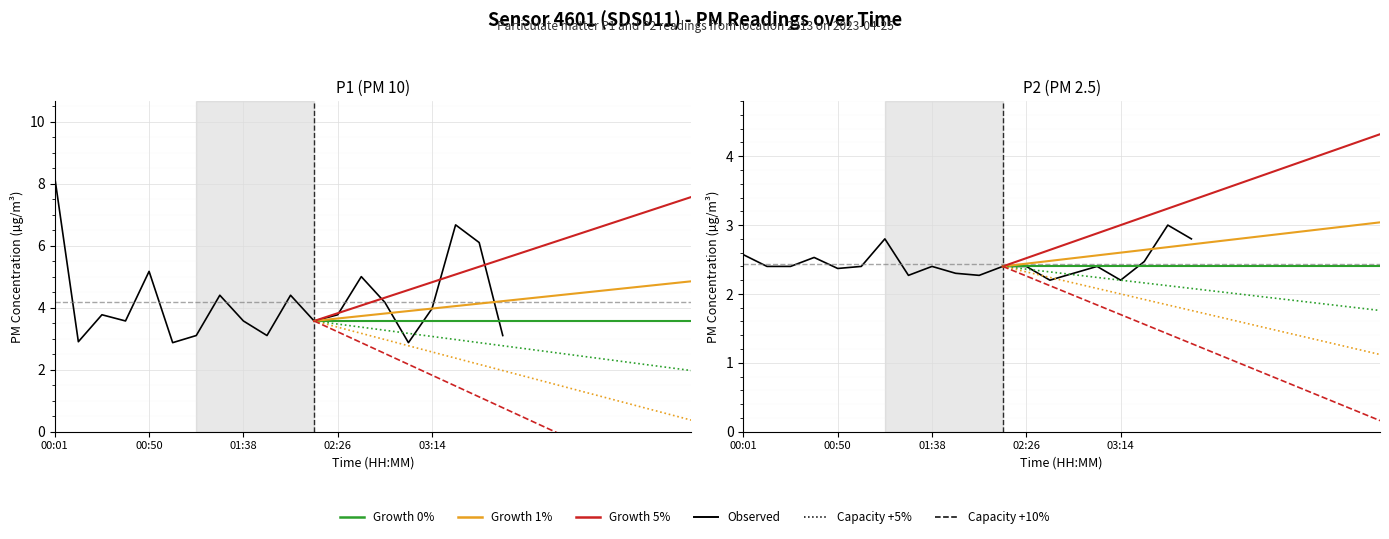

Reading right to left, extract all data points from this chart.

P1: 3.1	6.1	6.7	4.0	2.9	4.2	5.0	3.8	3.6	4.4	3.1	3.6	4.4	3.1	2.9	5.2	3.6	3.8	2.9	8.2
P2: 2.8	3.0	2.5	2.2	2.4	2.3	2.2	2.4	2.4	2.3	2.3	2.4	2.3	2.8	2.4	2.4	2.5	2.4	2.4	2.6